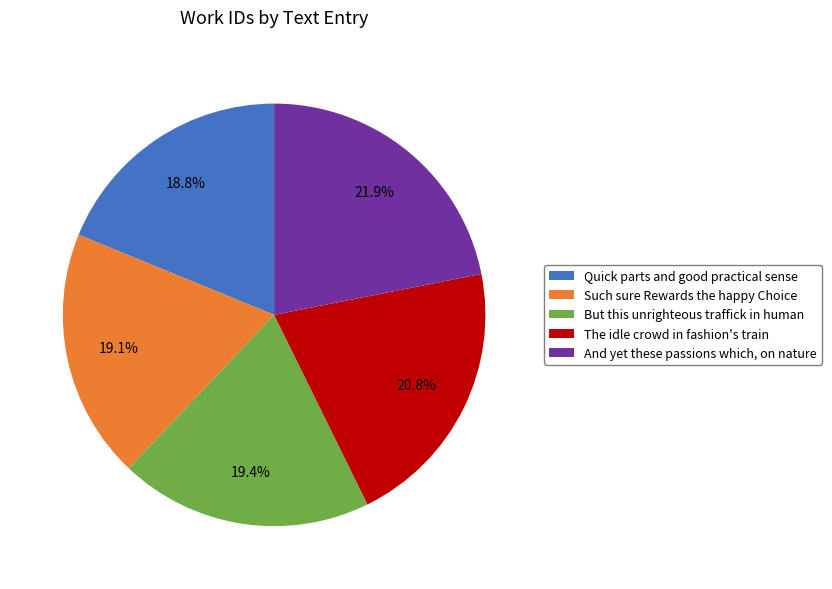

Which has a higher value, But this unrighteous traffick in human or And yet these passions which, on nature?

And yet these passions which, on nature